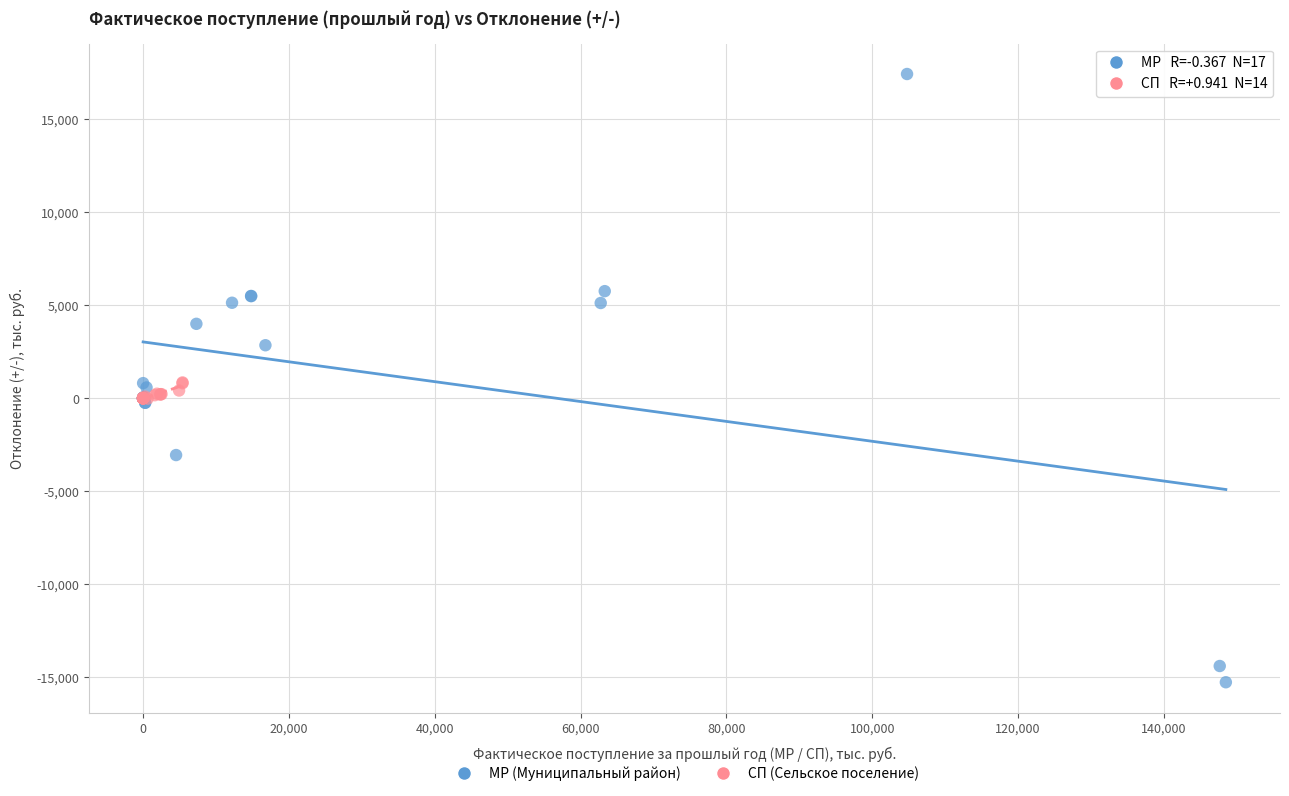

Which series contains the highest Y value?

МР (Муниципальный район)